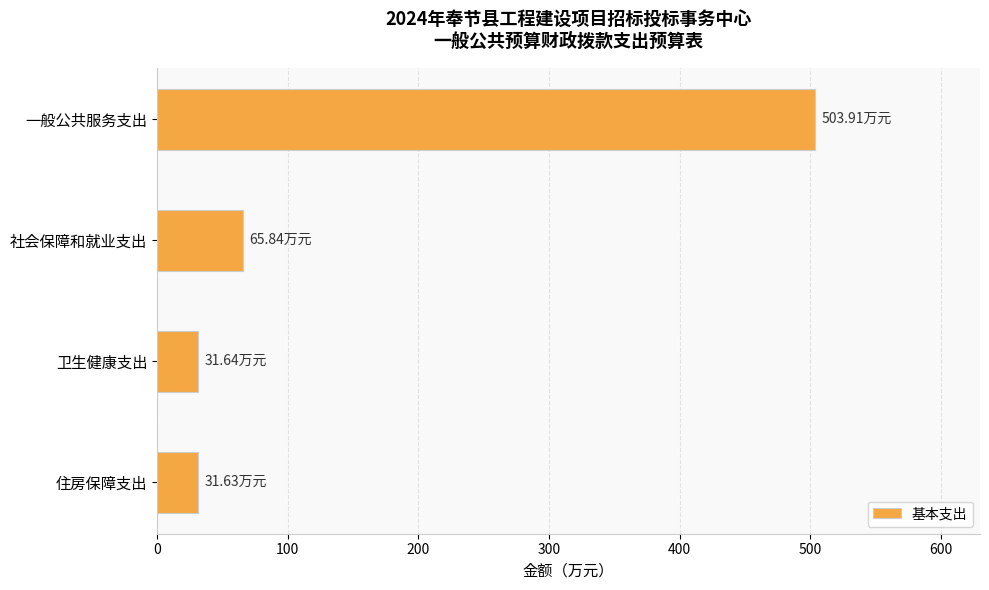

How many series are shown in this chart?

1